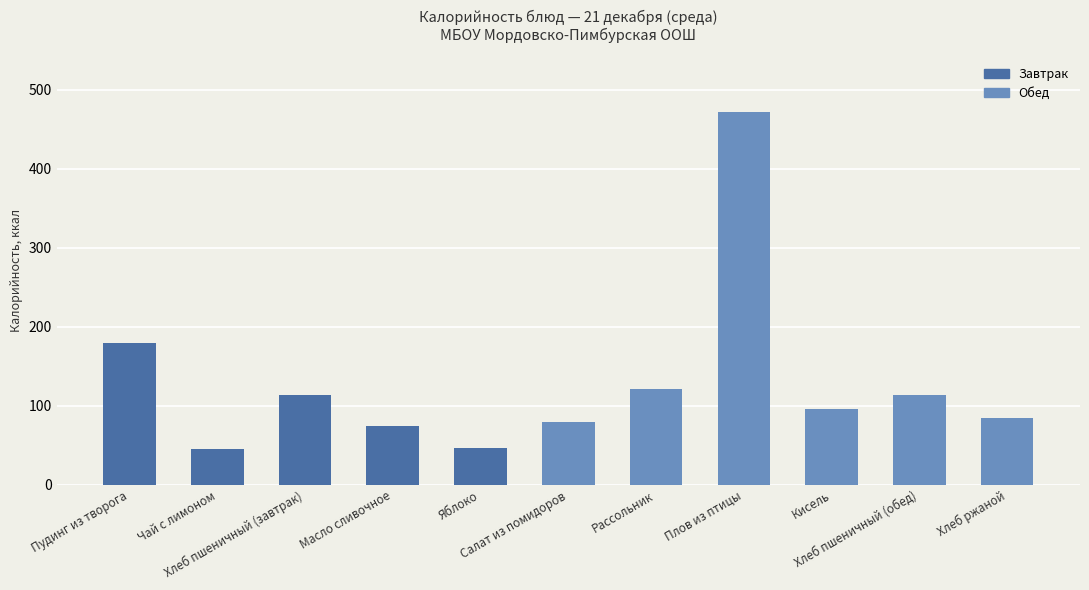

What is the difference between the maximum and minimum values?

425.2